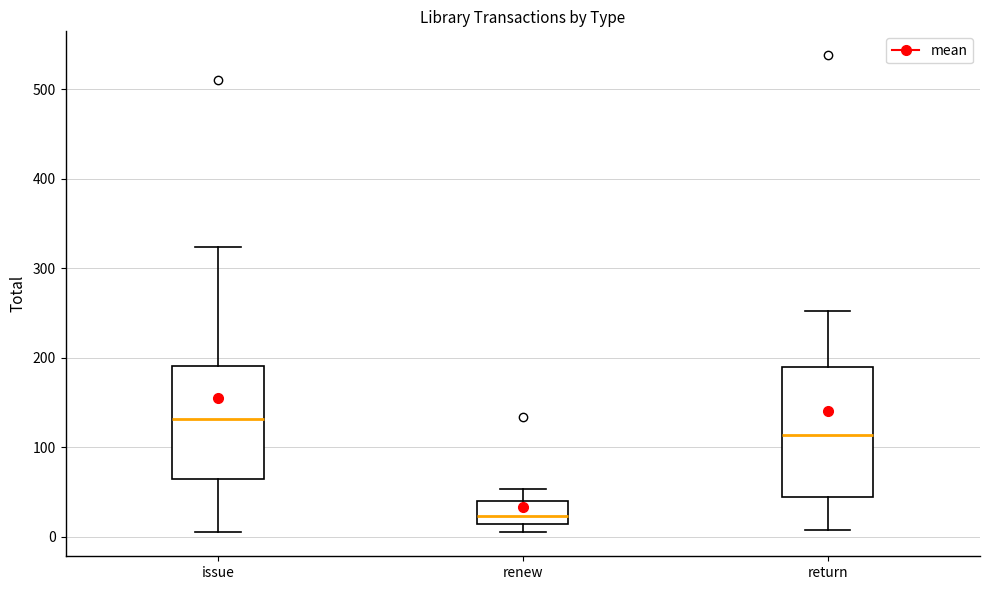

Where is the upper edge of the box for renew on the y-axis? The values are not printed on the chart, so give them approximately, as read against the axis.

40